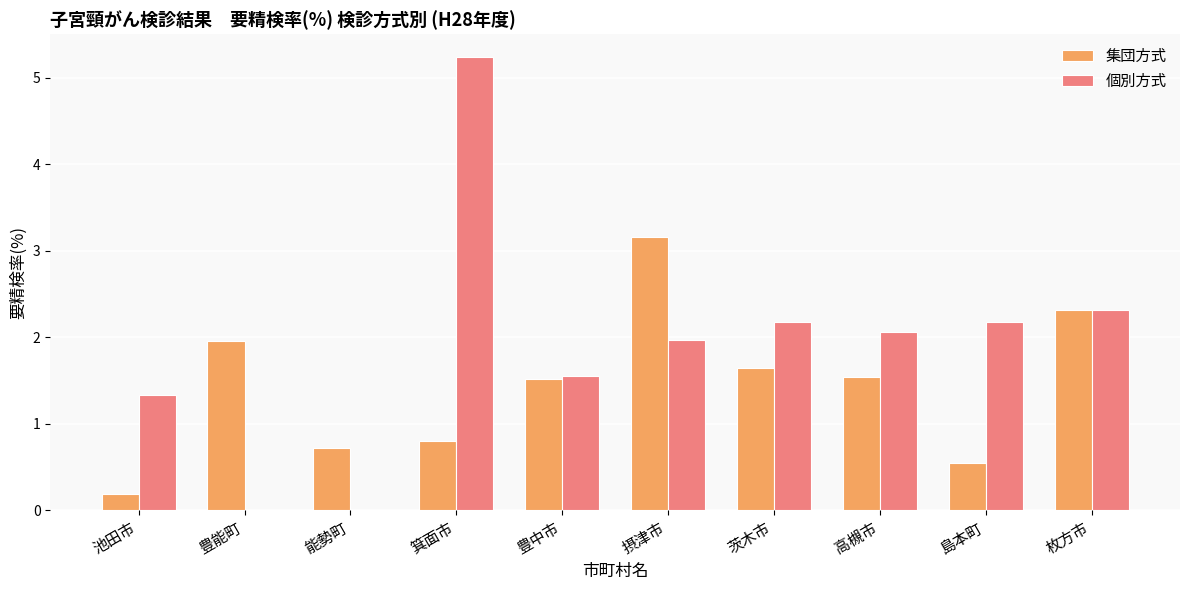

Which series changed the most between 茨木市 and 島本町?

集団方式